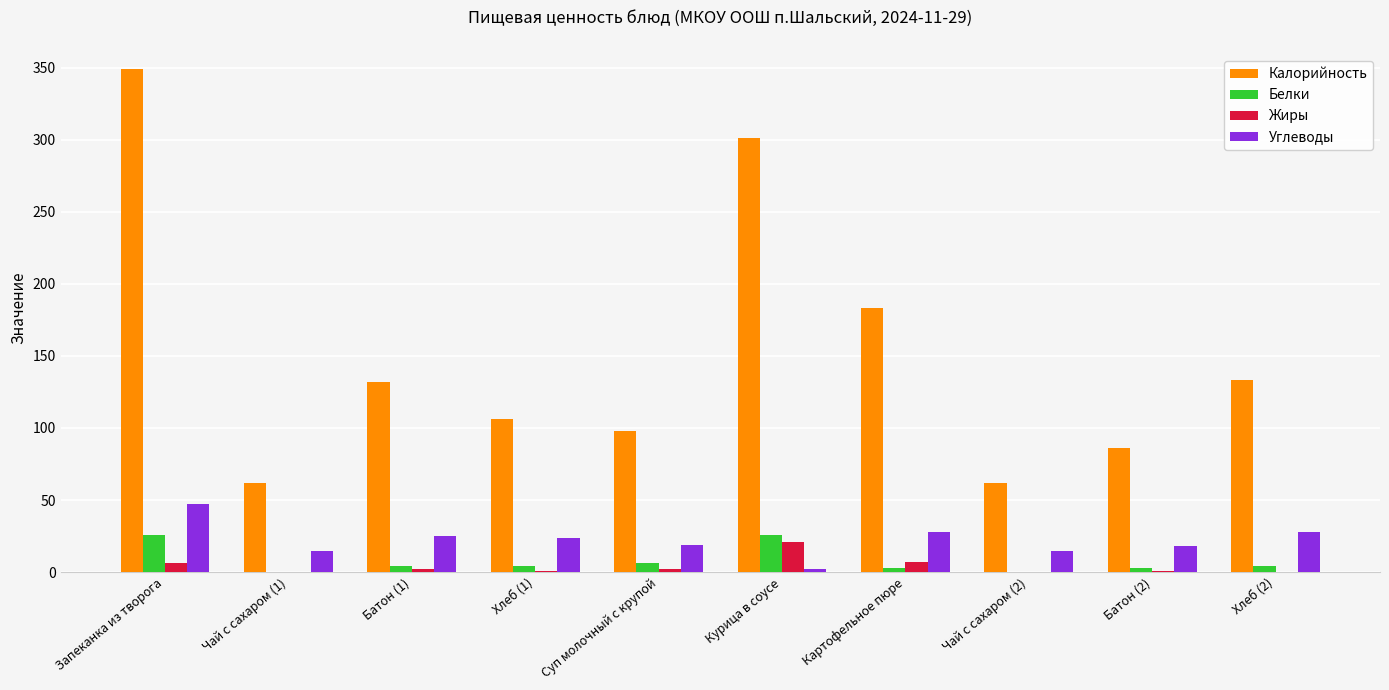

Which series has the largest total across all categories?

Калорийность